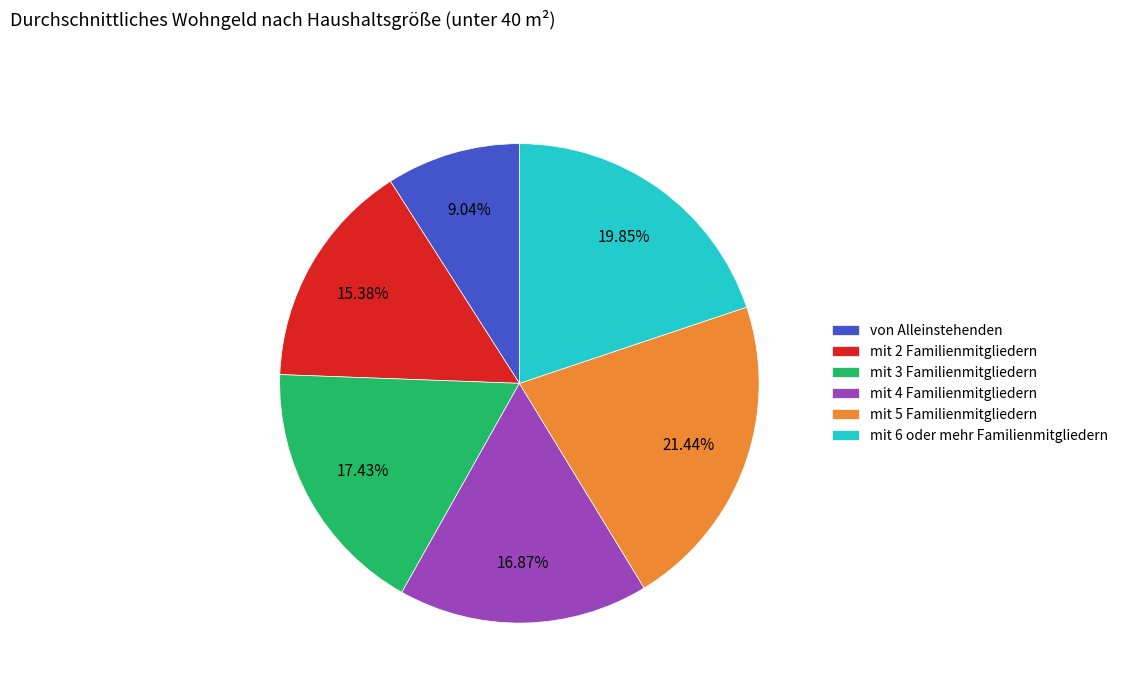

Do mit 2 Familienmitgliedern and mit 5 Familienmitgliedern together represent more than half of the pie?

No